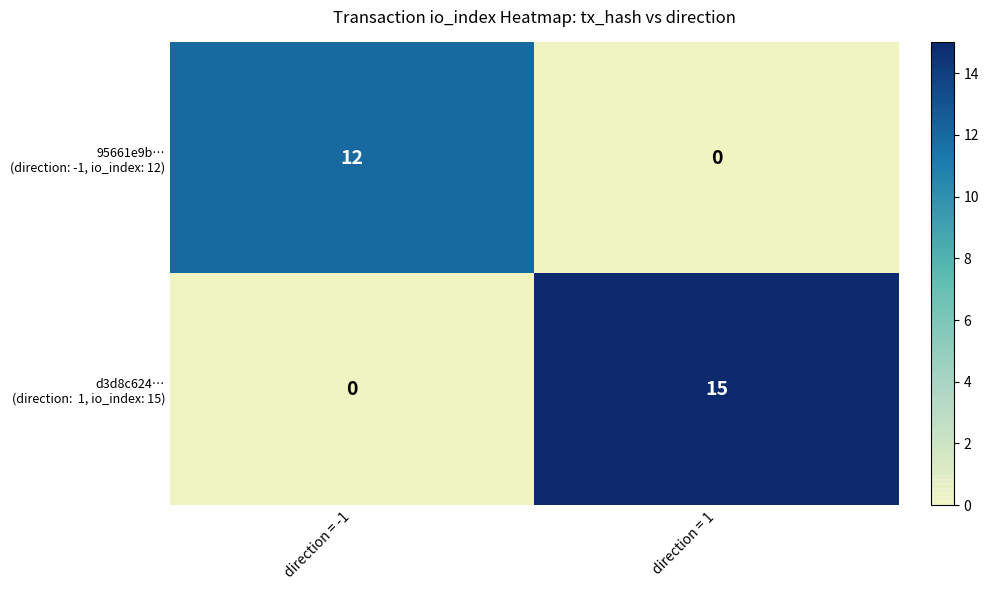

At which category does the chart reach its peak across all series?

direction = 1